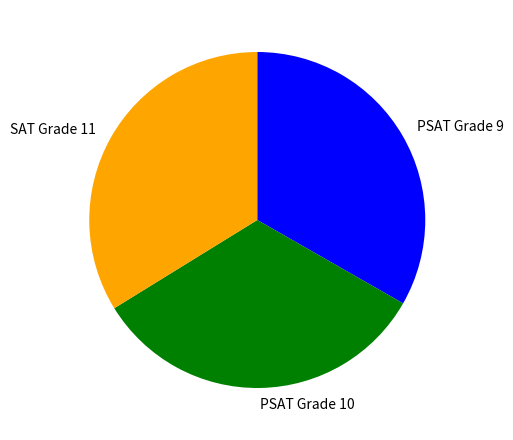

What is the largest slice in the pie chart?

SAT Grade 11